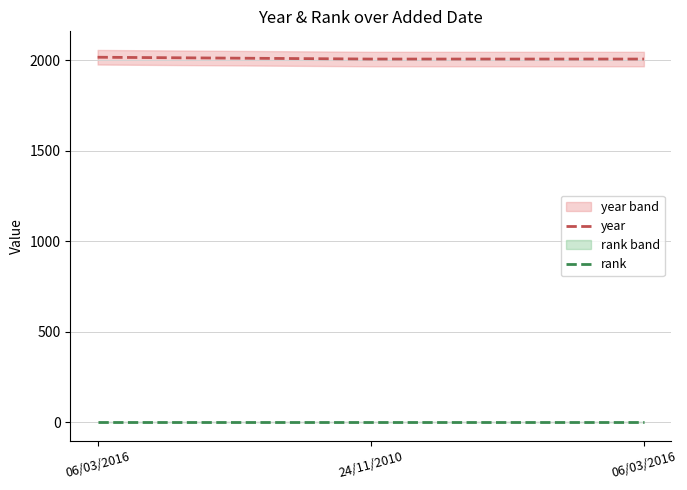

Rank the categories by year value from highest to lowest.

06/03/2016, 24/11/2010, 06/03/2016